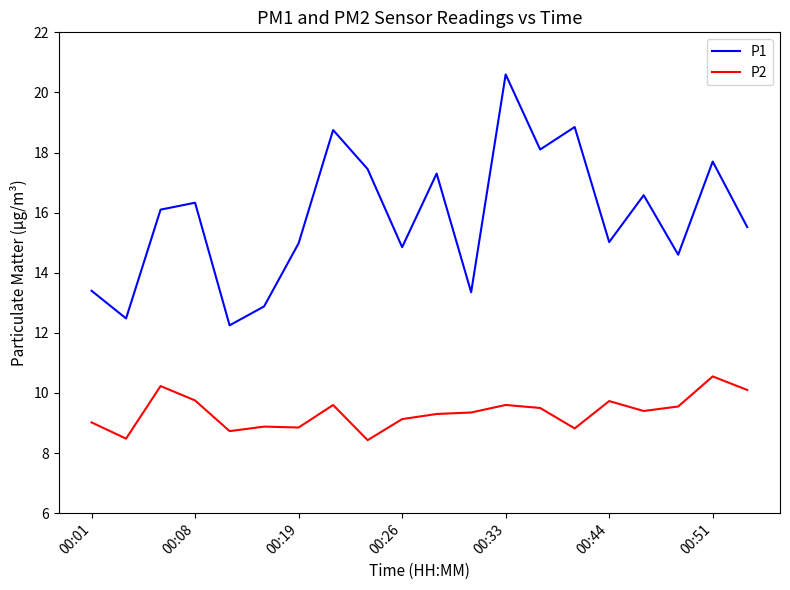

Which series has the widest spread of values?

P1